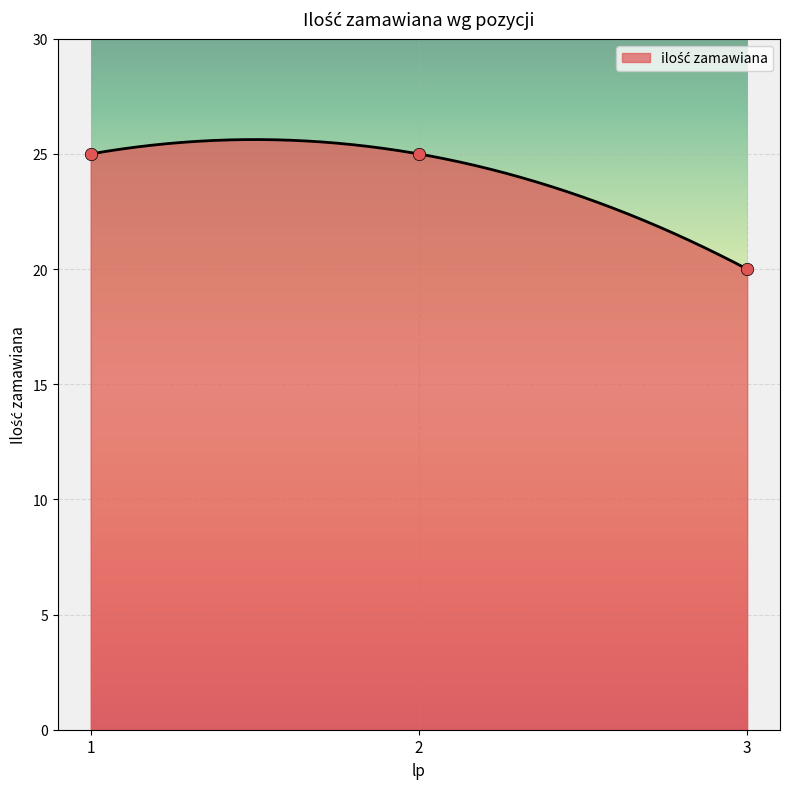

What is the change in value from 1 to 3?

-5